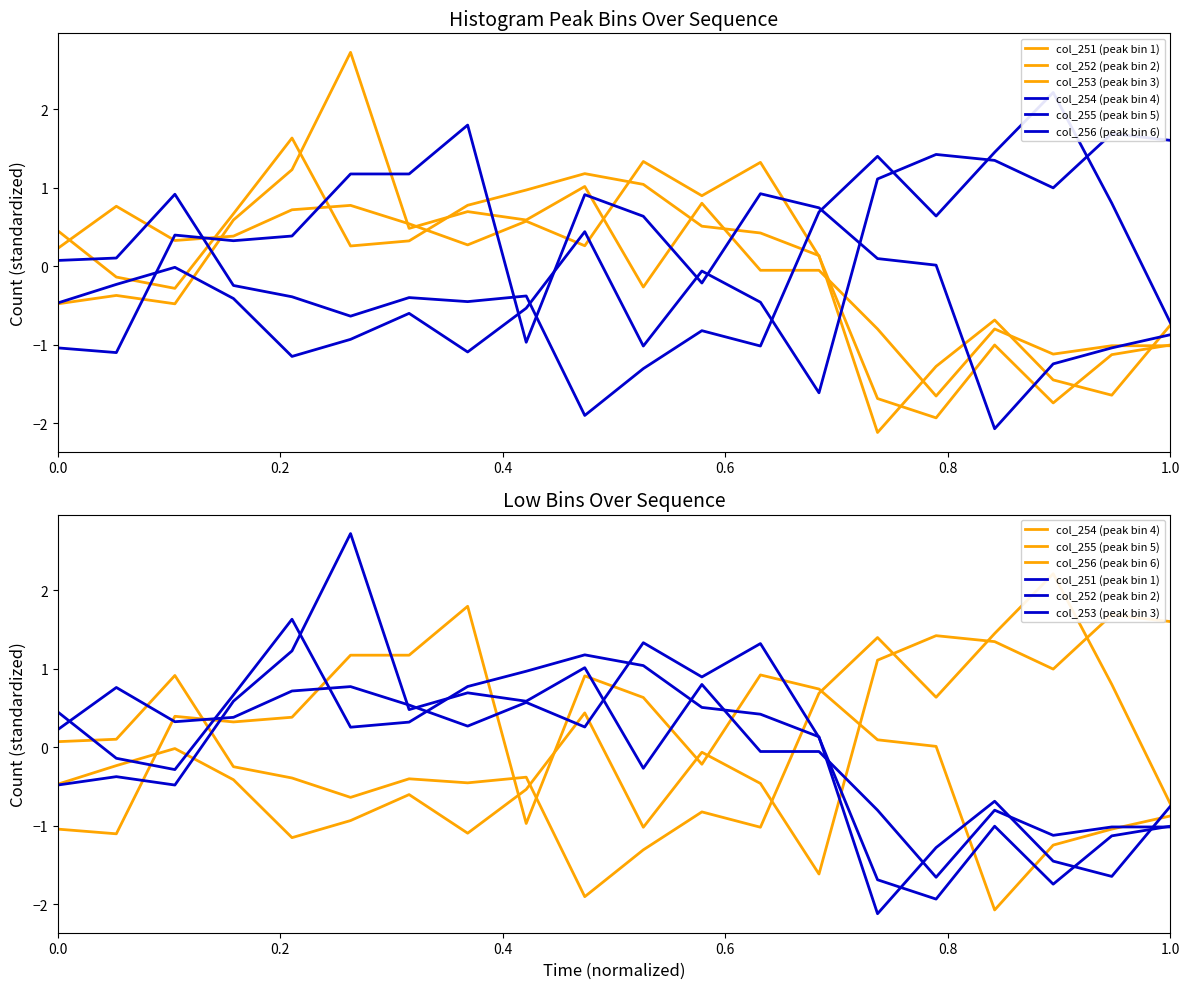

What is the minimum value for col_255 (peak bin 5)?

-1.9